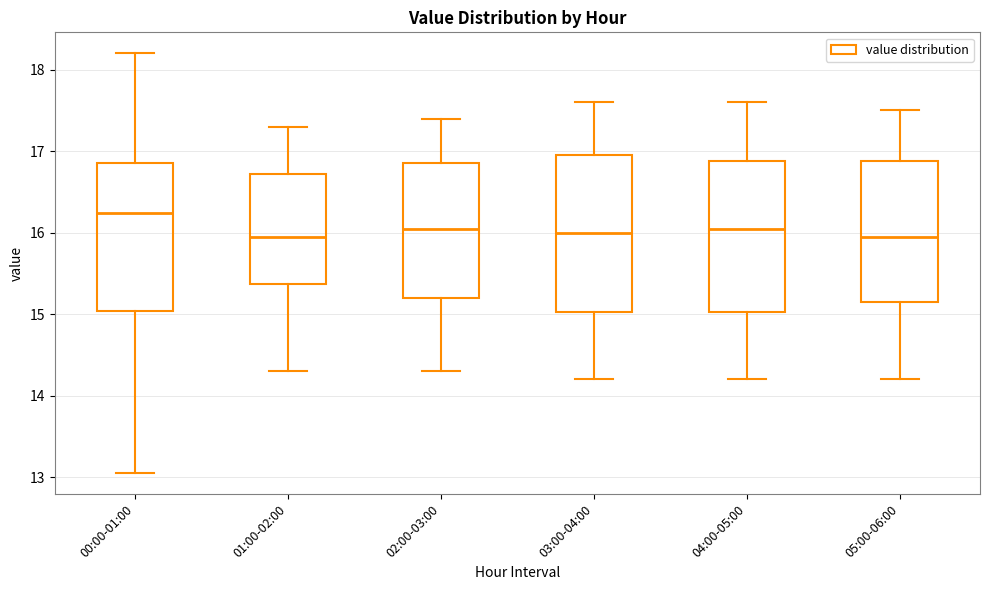

Which box has the highest median line?

00:00-01:00